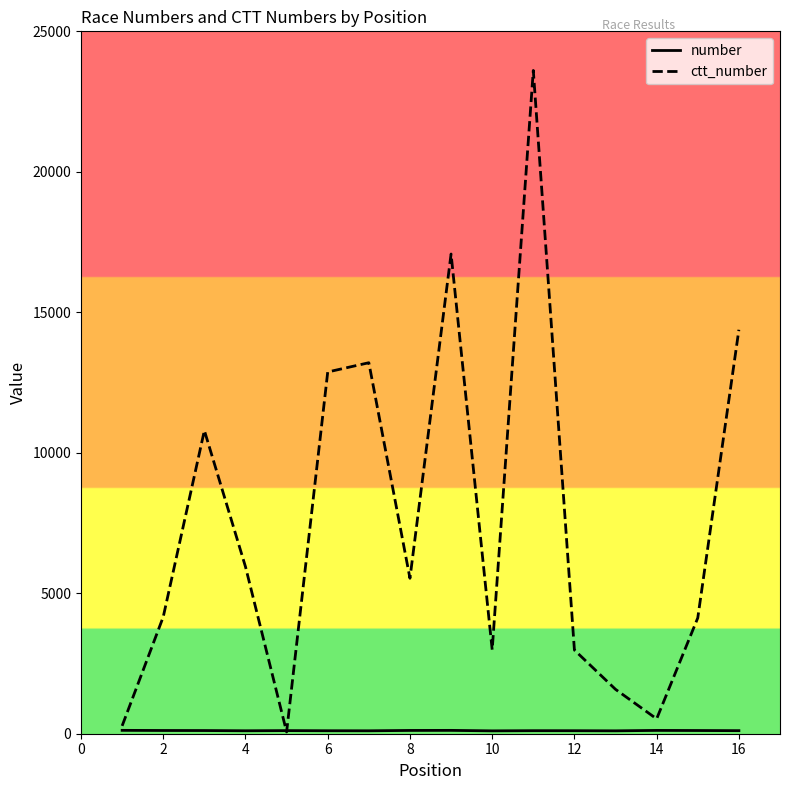

What is the greatest value displayed?

23608